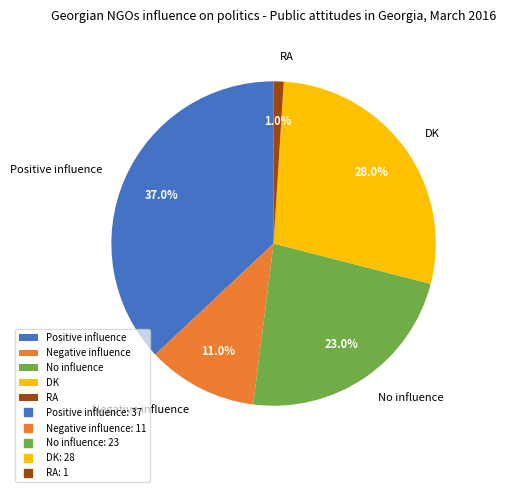

To the nearest percent, what is the combined percentage of No influence and DK?

51%